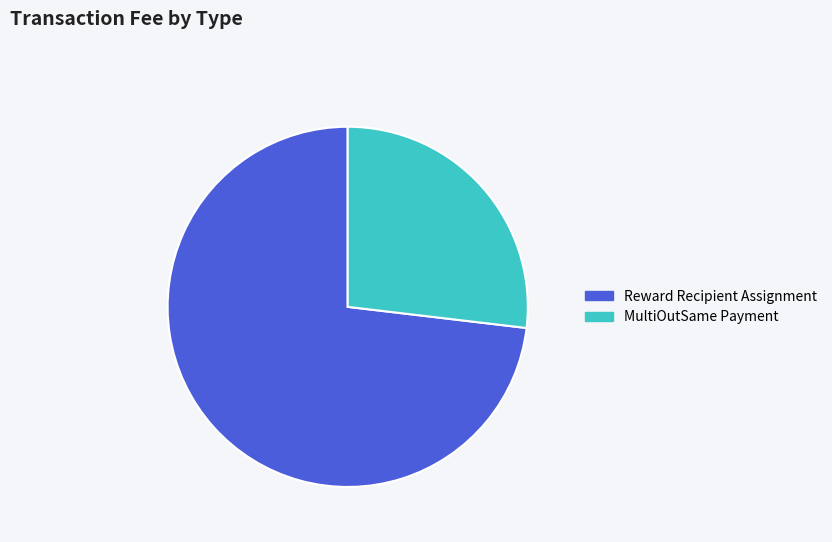

Which slice represents more than half of the pie?

Reward Recipient Assignment